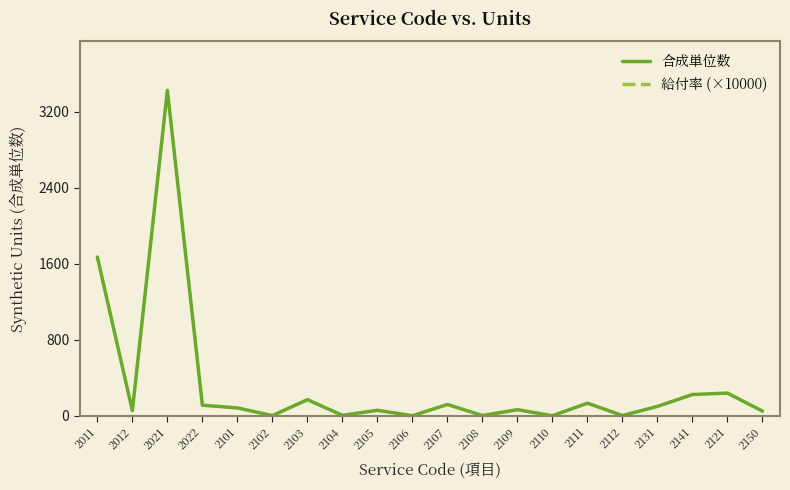

Which series has the widest spread of values?

合成単位数